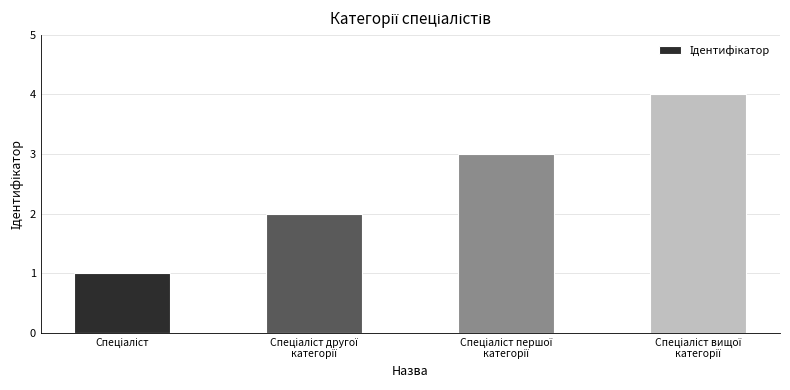

What is the difference between the maximum and minimum values?

3